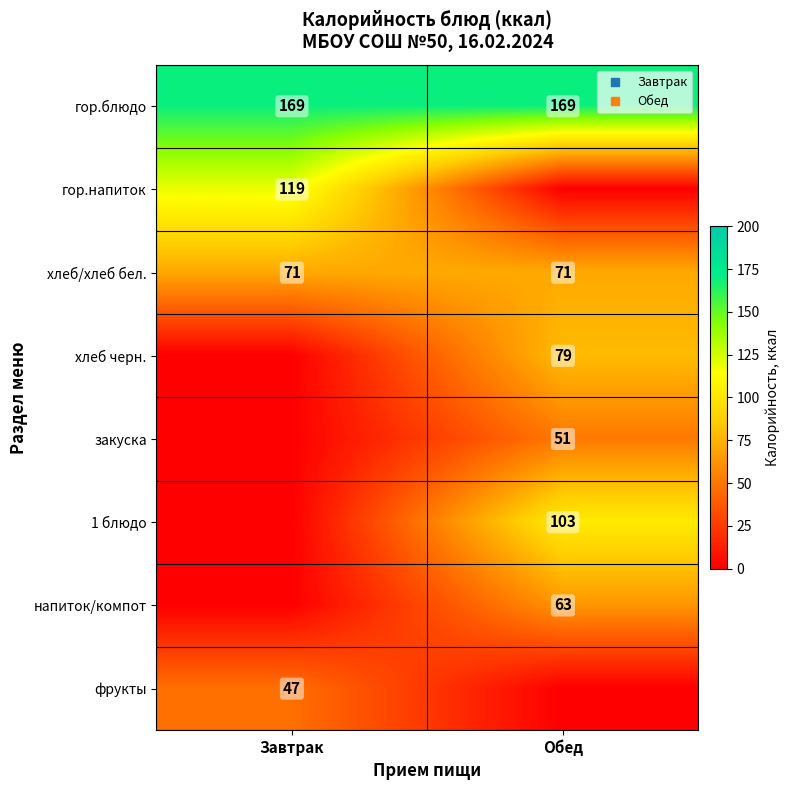

At which label does гор.блюдо reach its minimum?

Завтрак